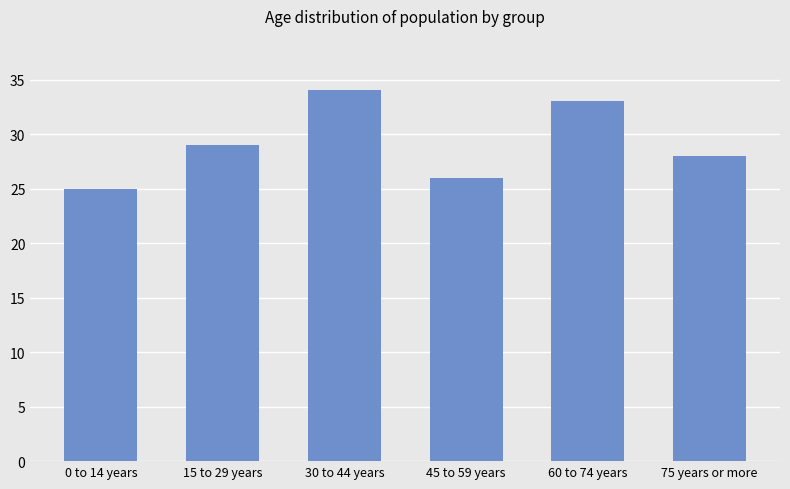

Which has a higher value, 60 to 74 years or 75 years or more?

60 to 74 years